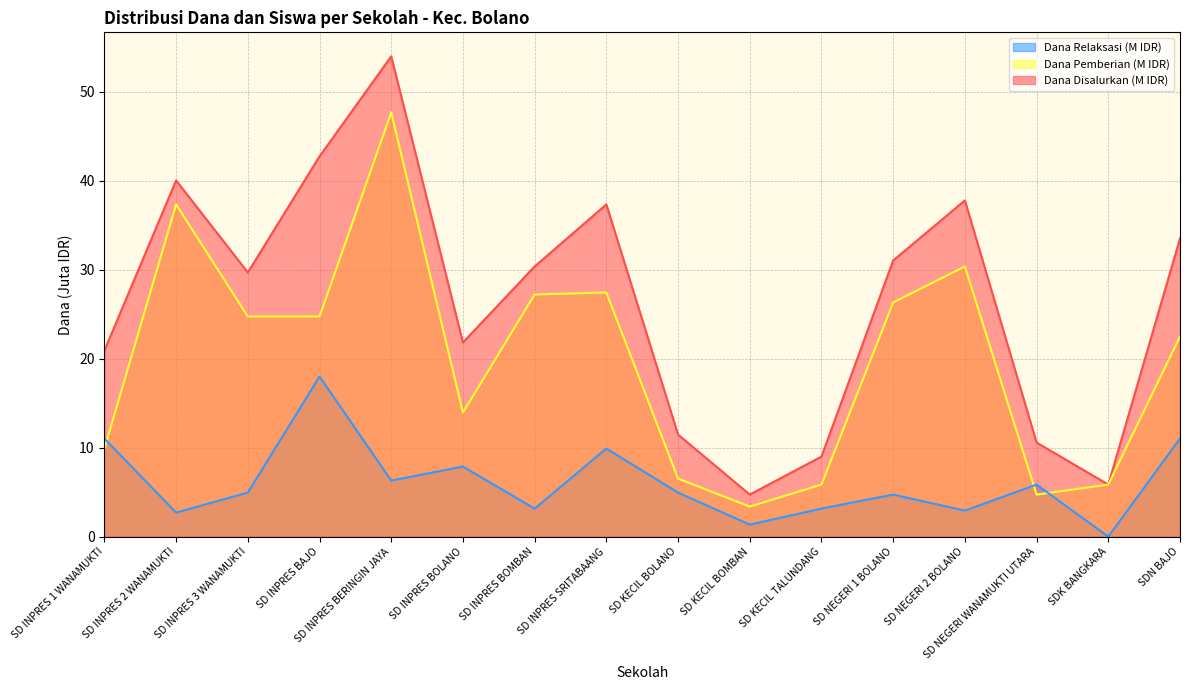

Where is the first local minimum for Dana Relaksasi (M)?

SD INPRES 2 WANAMUKTI